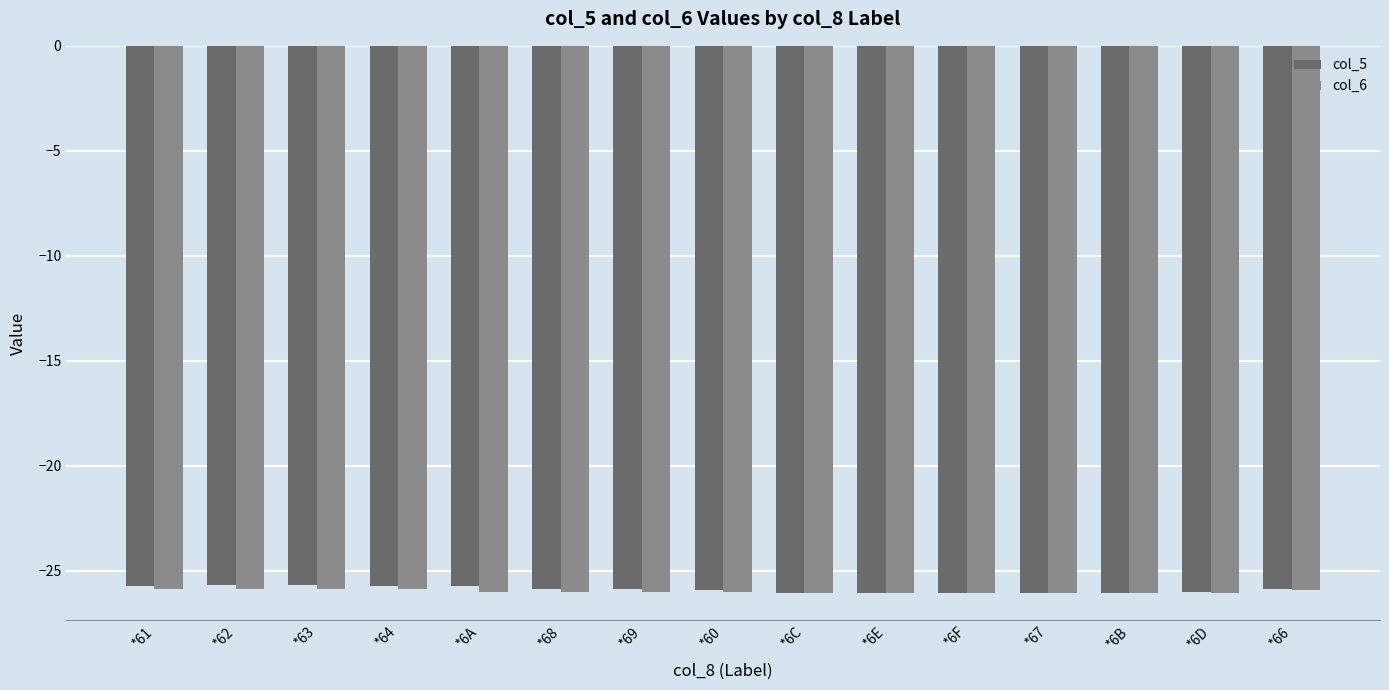

What is the total value across all series at *63?

-51.6